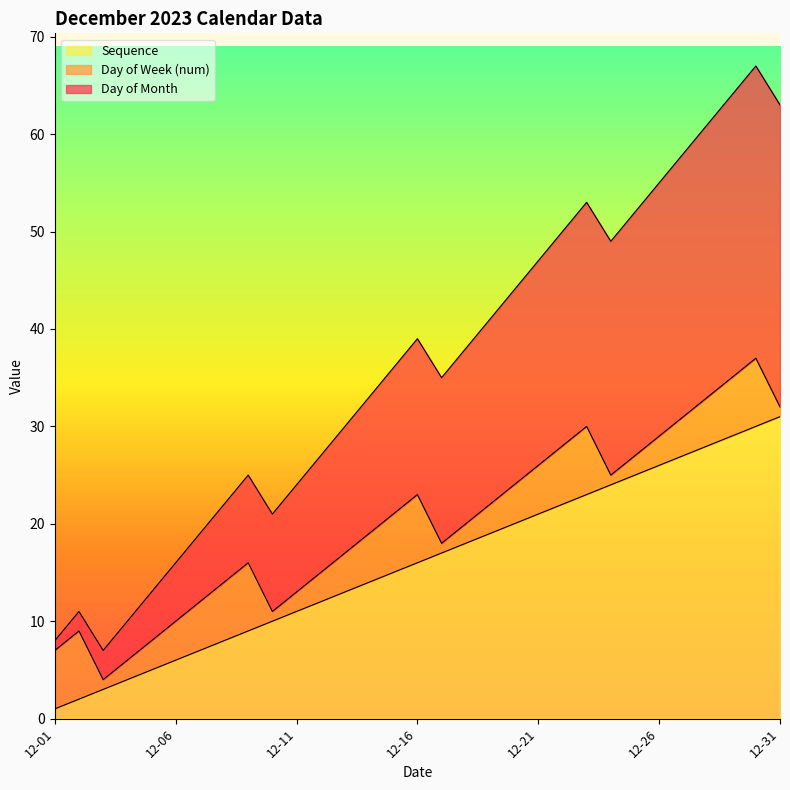

What is the value of the Day of Month point at the 30th from the left?

30